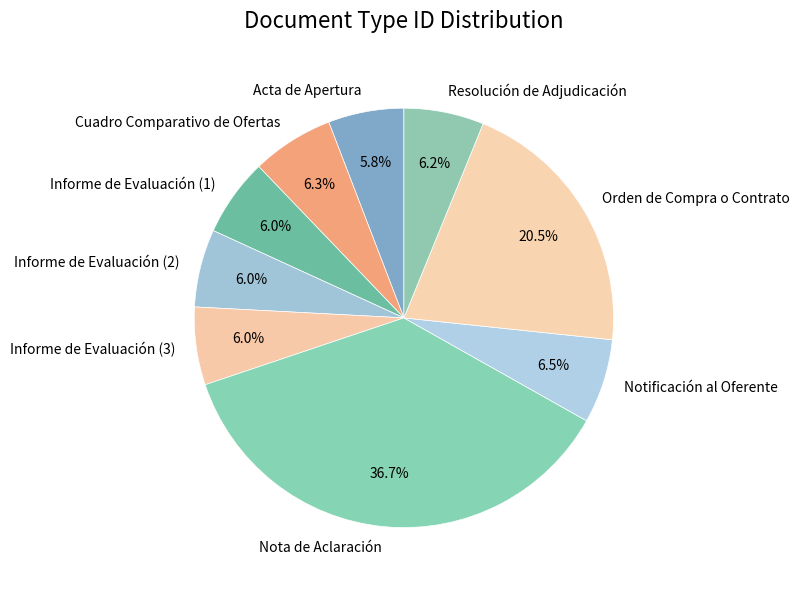

Is the sum of Orden de Compra o Contrato and Notificación al Oferente greater than half?

No